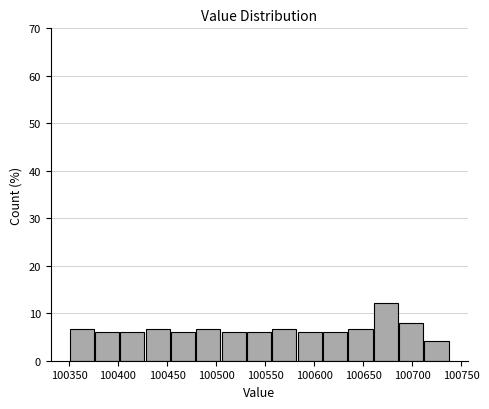

How tall is the bar that spans 100685 to 100710 on the x-axis? Neither the bar edges nor the heights are printed on the chart, so give them approximately, as read against the axes.

8